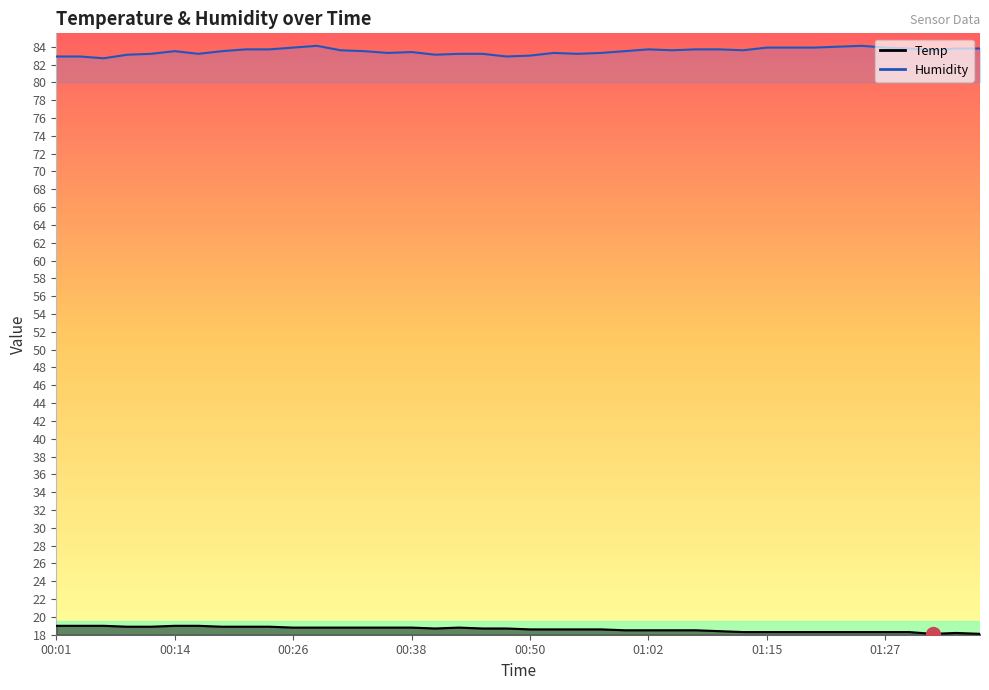

Which series has the largest total across all categories?

Humidity